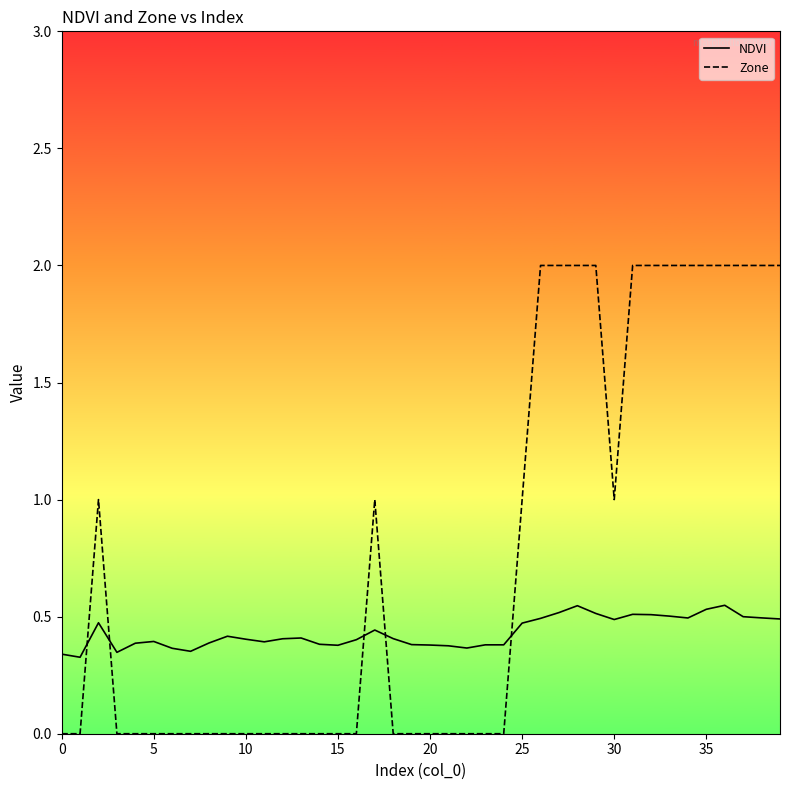

True or false: NDVI and Zone cross at least once.

True